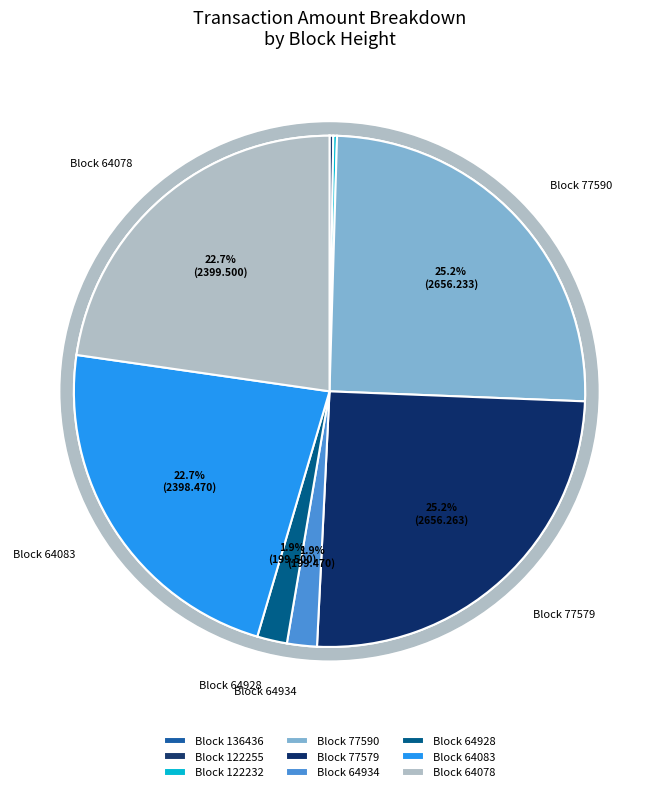

How many segments does this pie chart have?

9